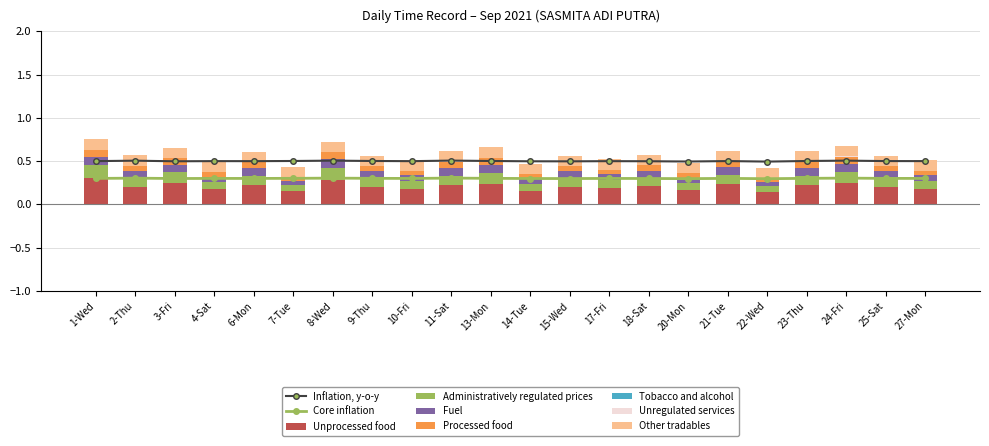

At which category is the sum across all series the highest?

1-Wed